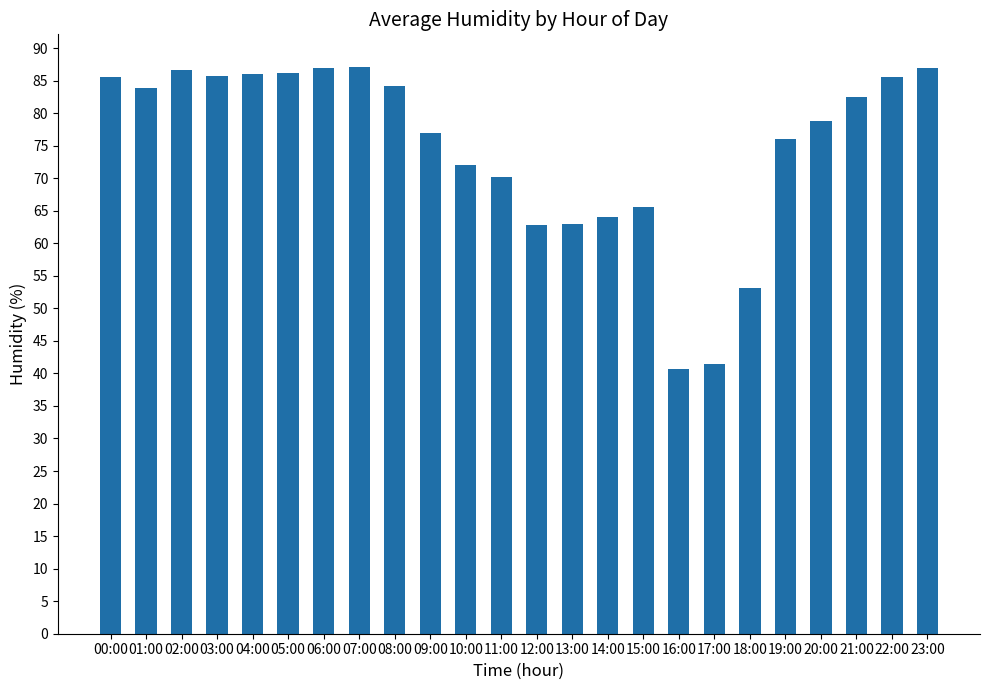

Is it true that the value at 18:00 is 92.0?

False